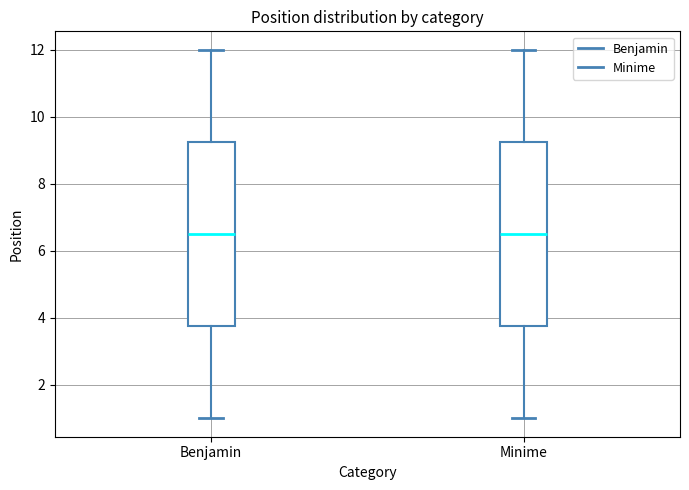

Reading left to right, transcribe this box plot: for each box, give where its median line is, the range the box spans, and where its two whiskers end, as read against the y-axis. The values are not printed on the chart, so give them approximately, as read against the axis.

Benjamin: median 6.6, box 3.8 to 9.2, whiskers 1.0 to 12.0
Minime: median 6.6, box 3.8 to 9.2, whiskers 1.0 to 12.0